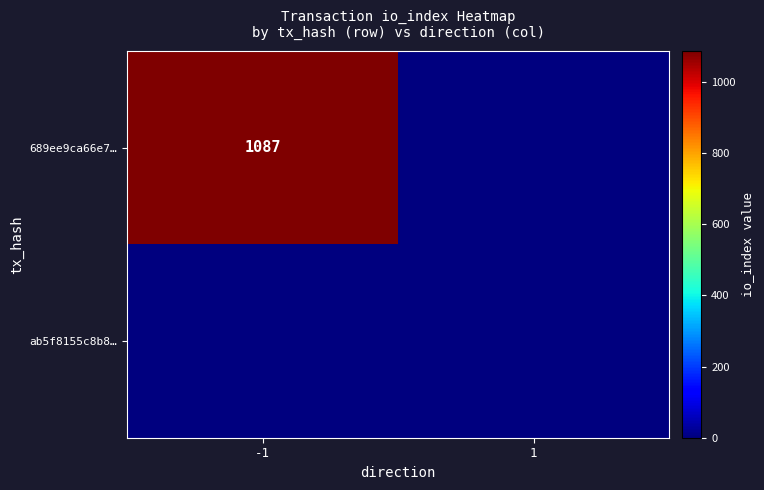

The value of 689ee9ca66e7… at -1 is 1087. True or false?

True